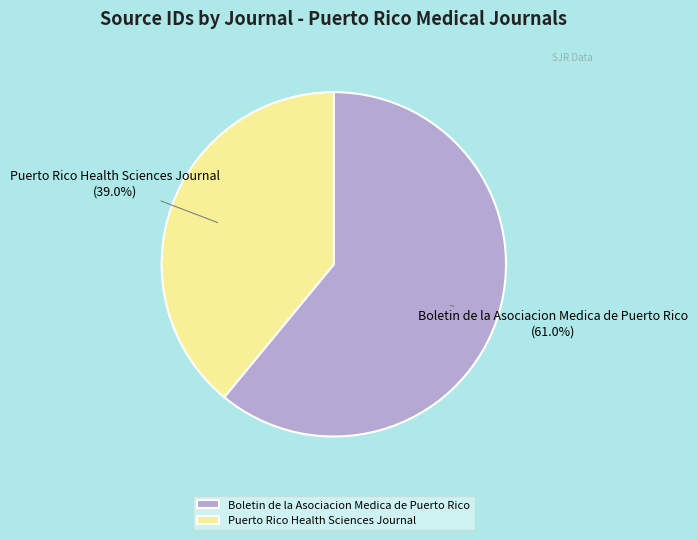

The Puerto Rico Health Sciences Journal slice represents 39% of the pie. True or false?

True